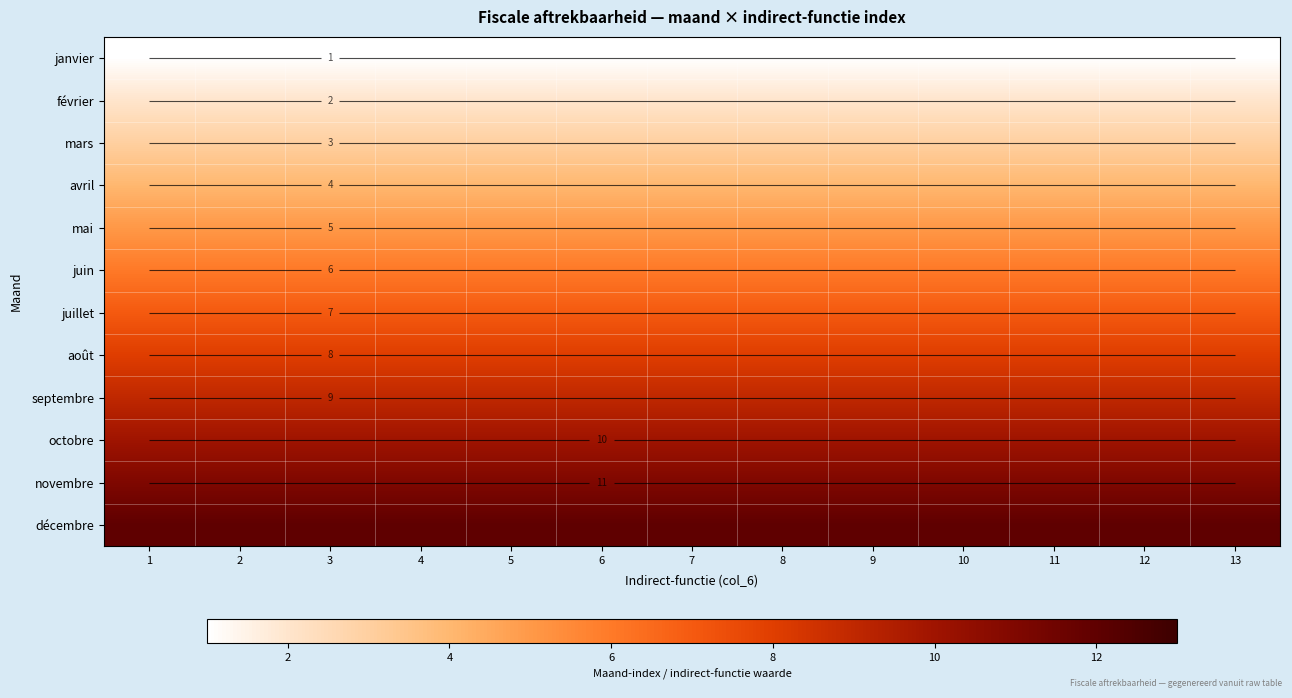

Which category has the highest value across all series?

1